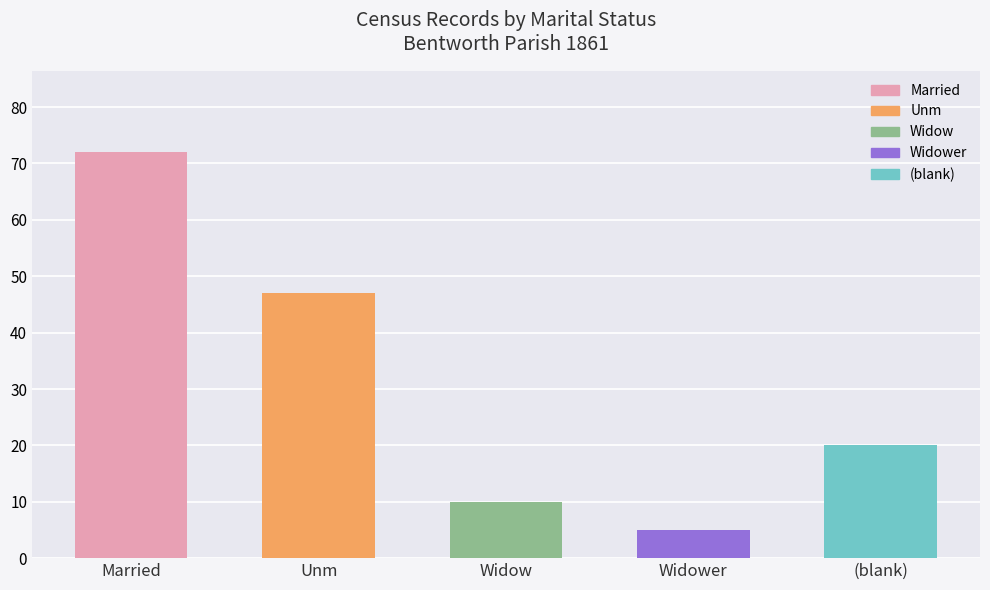

What is the difference between the maximum and second lowest values?

62